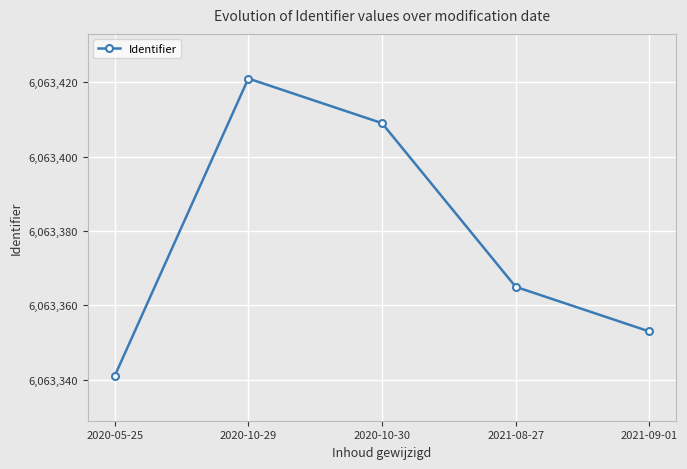

What is the smallest value displayed?

6063341